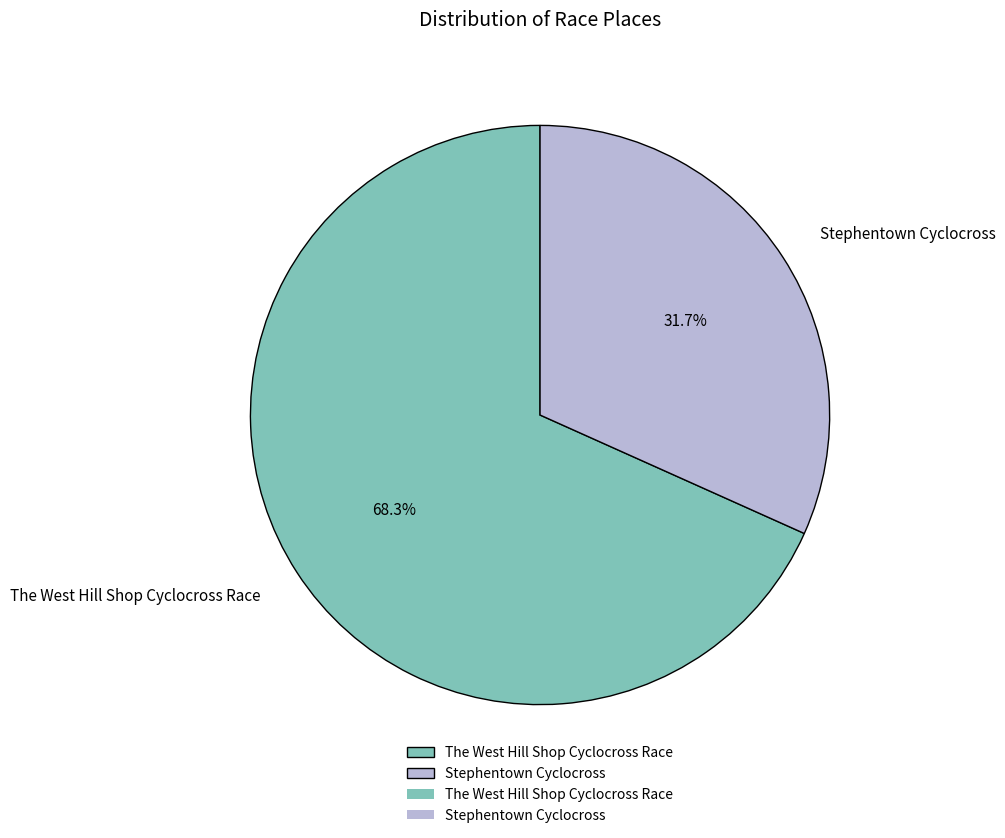

To the nearest percent, what is the average slice percentage?

50%